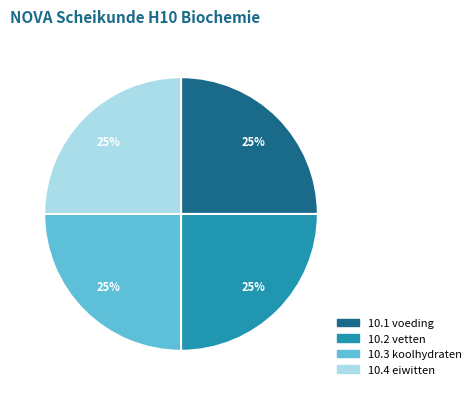

To the nearest percent, what portion does 10.2 vetten represent?

25%